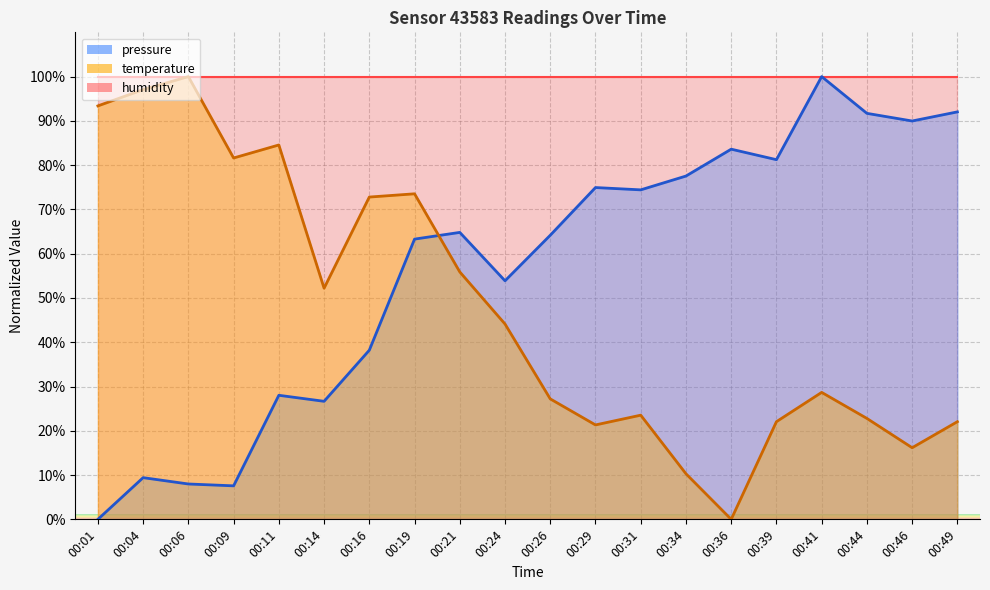

List the labels in order of pressure value, smallest first.

00:01, 00:09, 00:06, 00:04, 00:14, 00:11, 00:16, 00:24, 00:19, 00:26, 00:21, 00:31, 00:29, 00:34, 00:39, 00:36, 00:46, 00:44, 00:49, 00:41